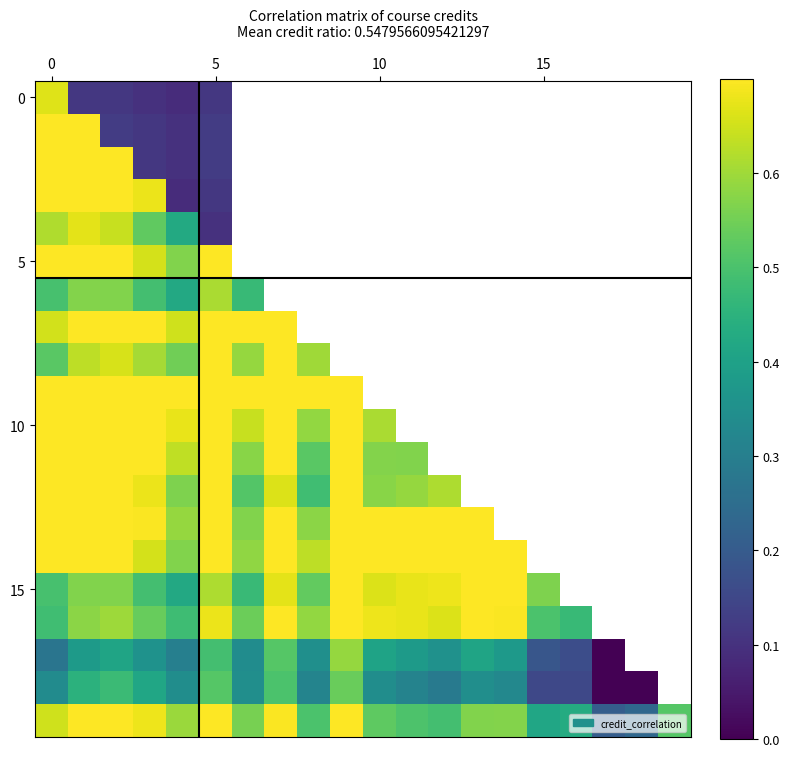

Which category has the lowest value across all series?

17